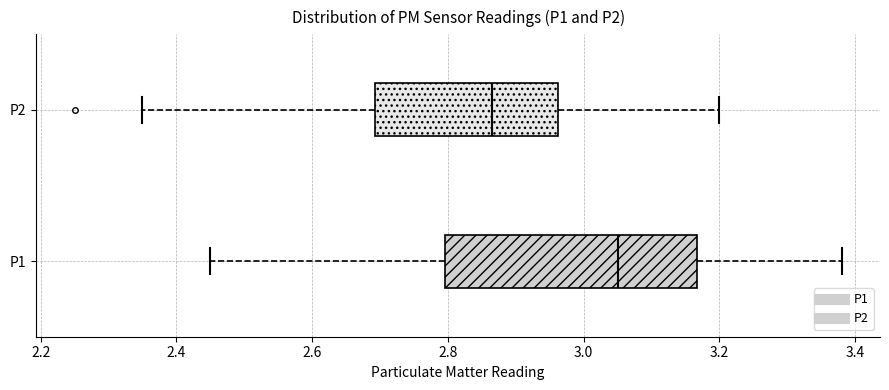

Which box is the widest, from its left edge to its right edge?

P1